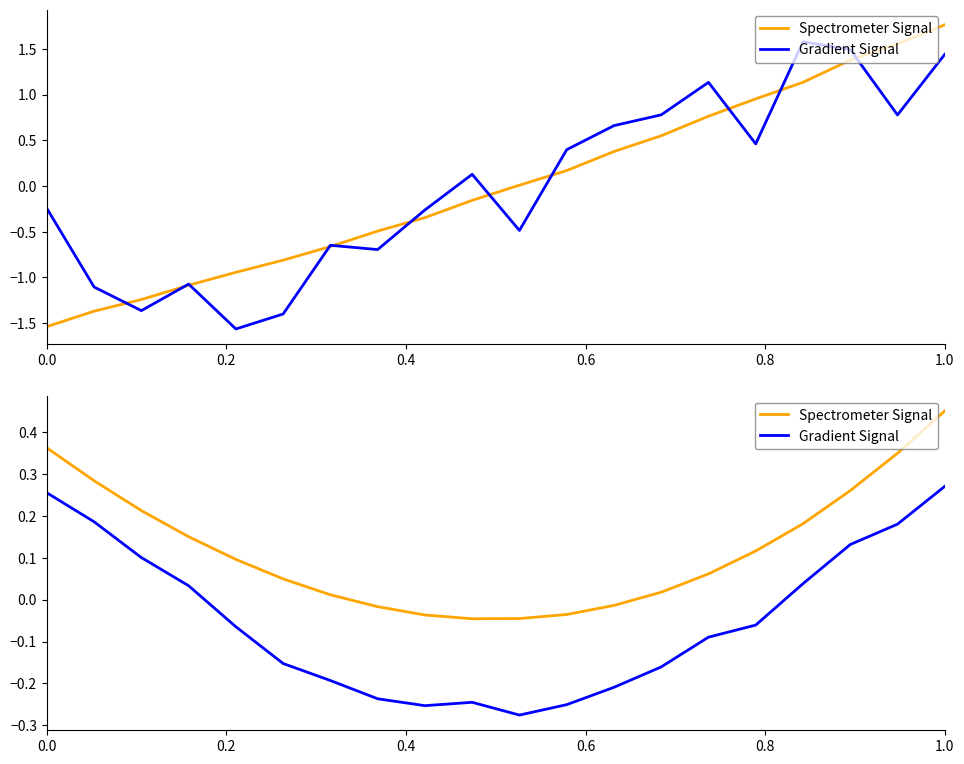

Is the value of Gradient Signal at 0.6 greater than the value of Spectrometer Signal at 17?

No